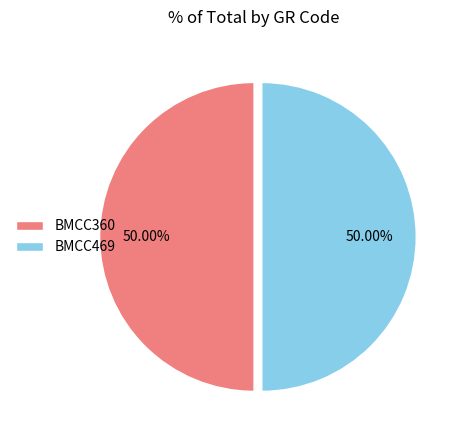

Combined, do BMCC360 and BMCC469 account for over 50%?

Yes